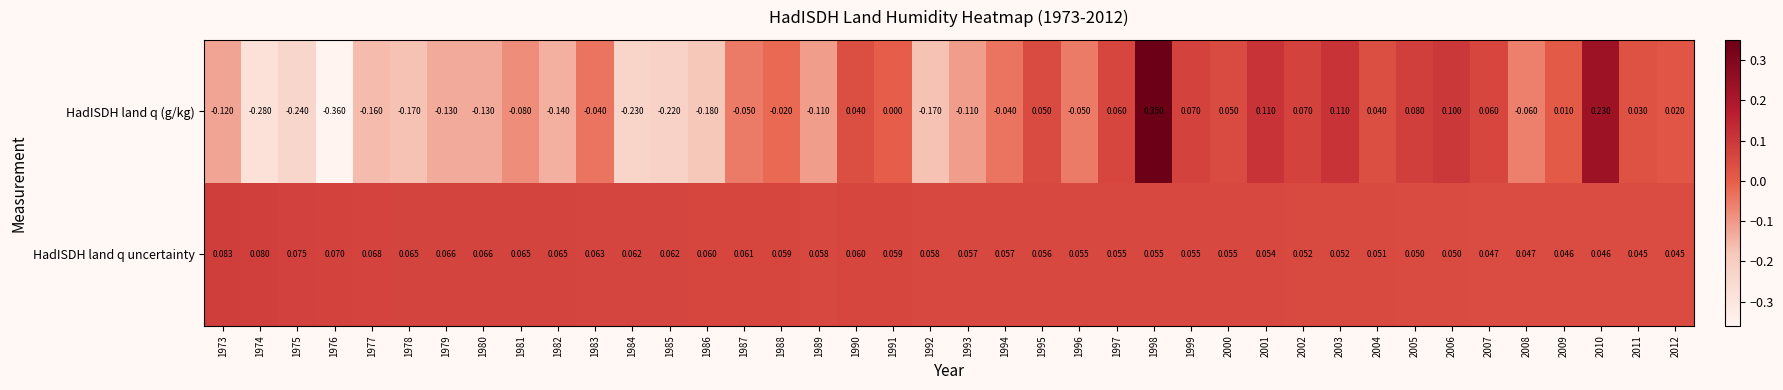

Which series changed the most between 1978 and 2007?

HadISDH land q (g/kg)